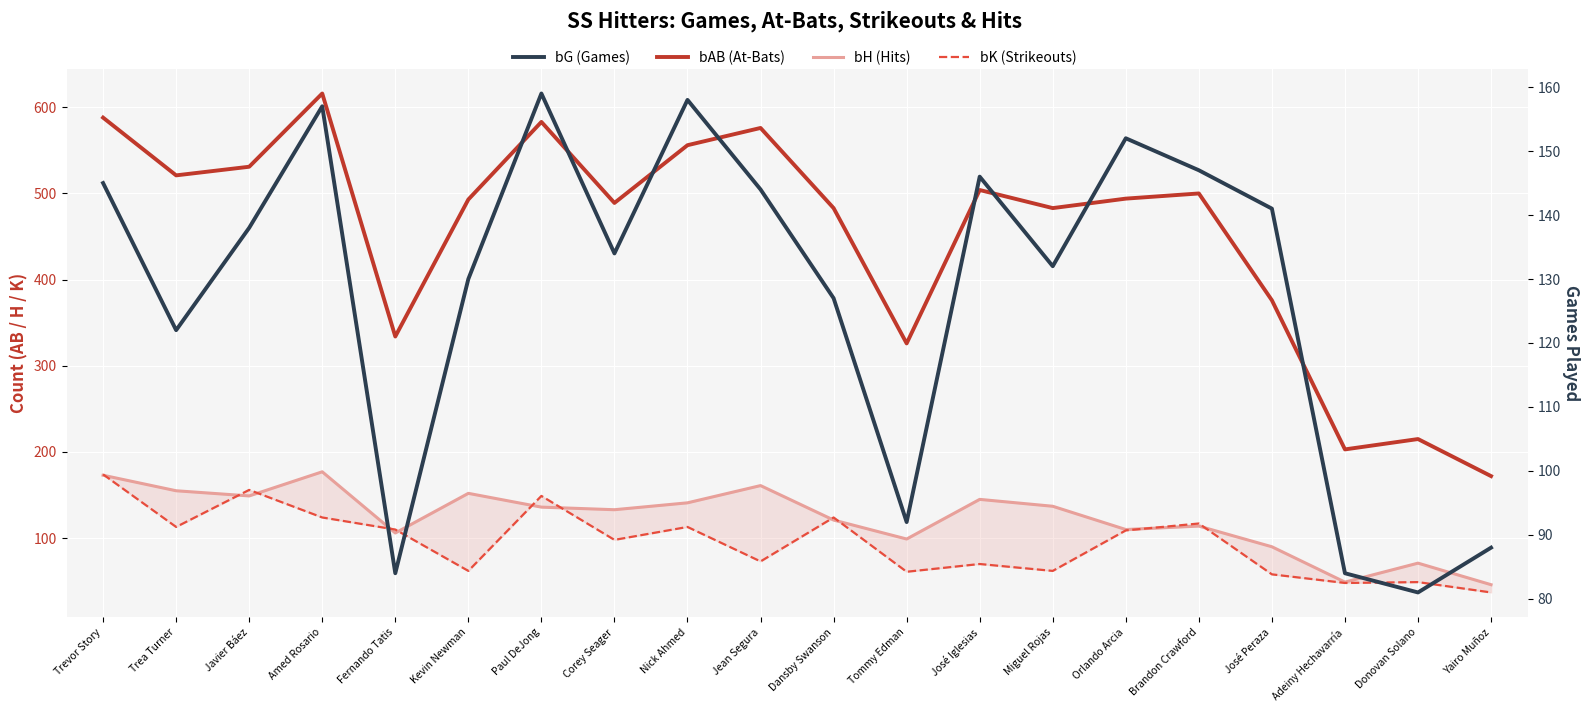

How many lines are shown in the chart?

4